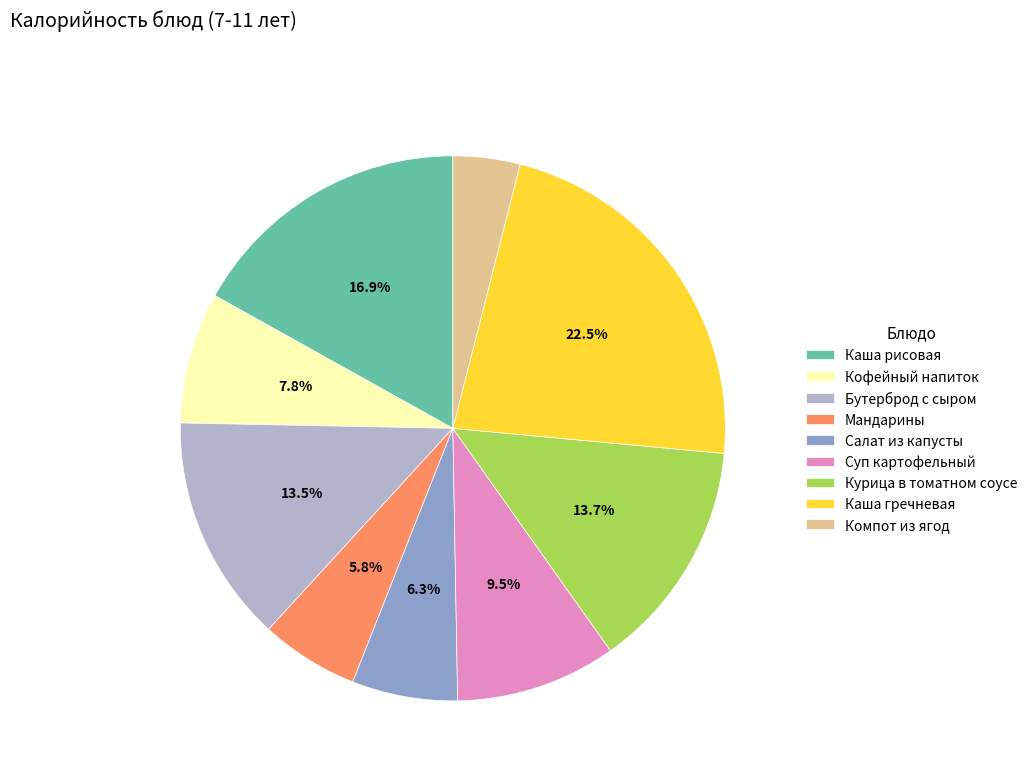

Which slice is the largest?

Каша гречневая